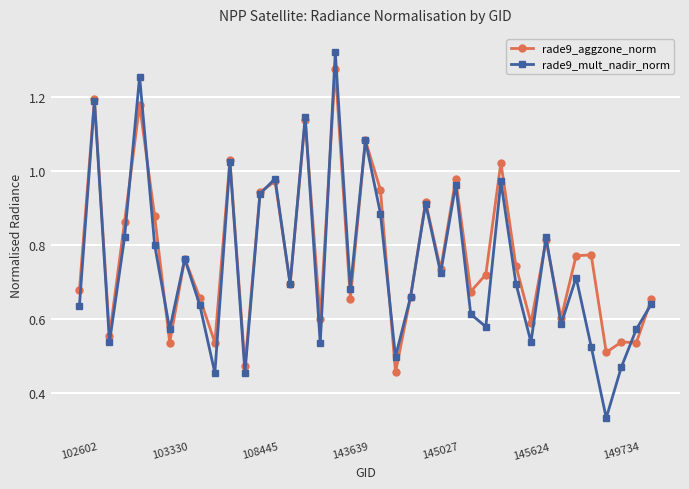

How many categories are shown in the chart?

39